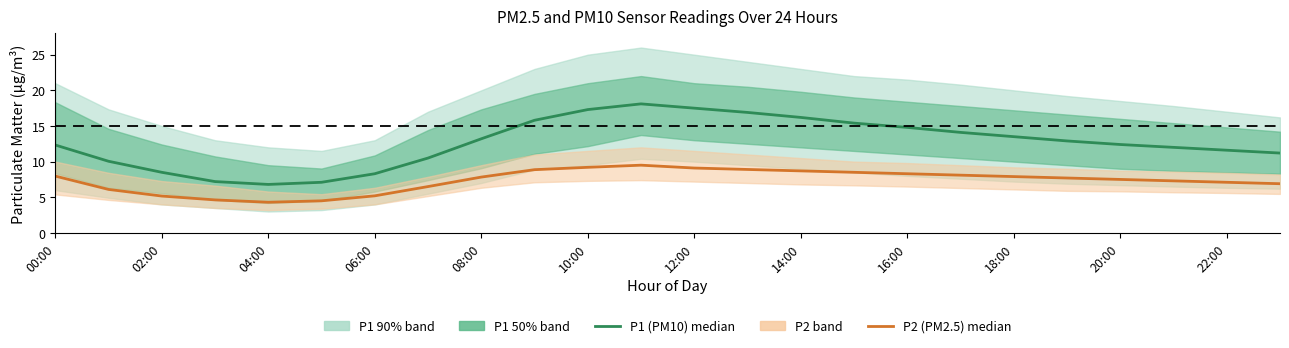

How many distinct data groups are displayed?

2